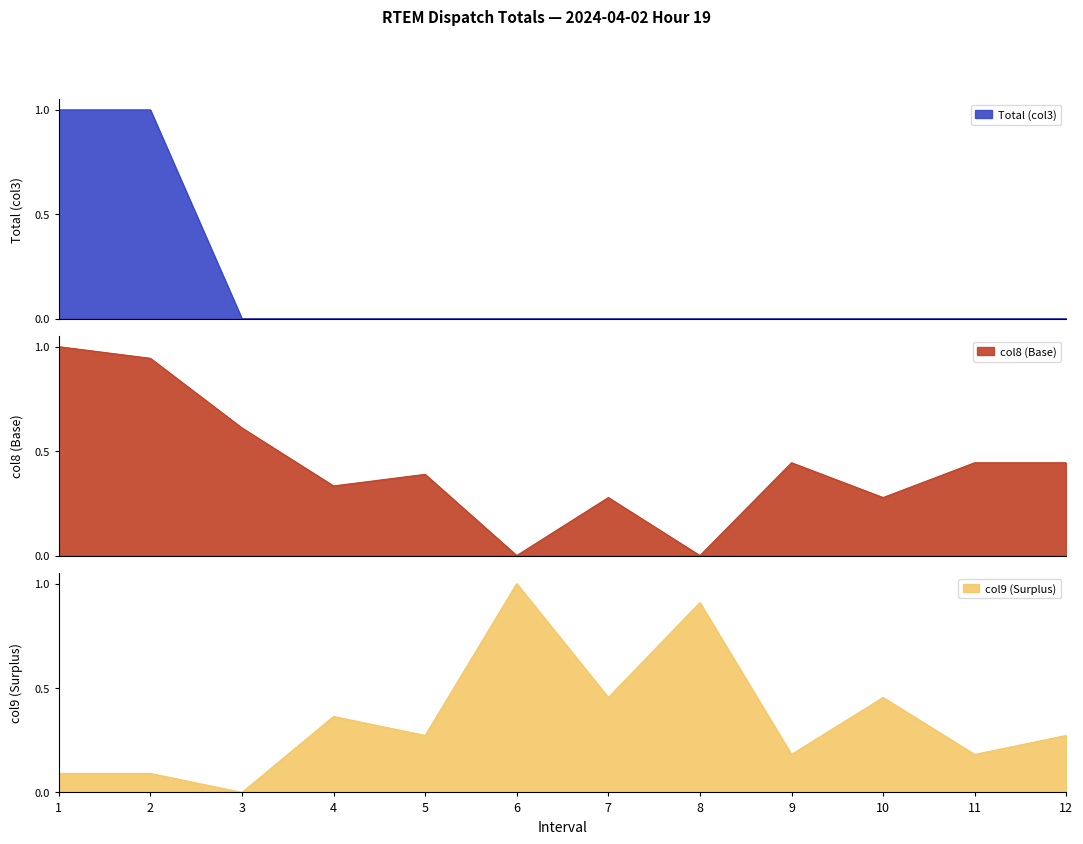

Is it true that Total (col3) equals -0.4 at 6?

False